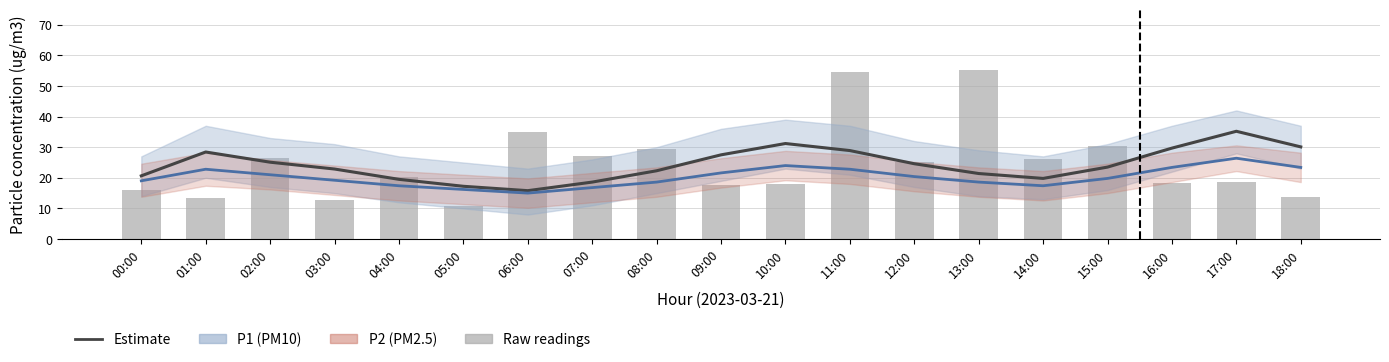

Reading left to right, transcribe all the data shown in this chart.

P1 (PM10): 00:00=20.6	01:00=28.4	02:00=25.1	03:00=22.9	04:00=19.5	05:00=17.2	06:00=15.8	07:00=18.6	08:00=22.3	09:00=27.5	10:00=31.2	11:00=28.9	12:00=24.6	13:00=21.4	14:00=19.8	15:00=23.5	16:00=29.7	17:00=35.2	18:00=30.1
P2 (PM2.5 ×6): 00:00=19.0	01:00=22.8	02:00=21.0	03:00=19.2	04:00=17.4	05:00=16.2	06:00=15.0	07:00=16.8	08:00=18.6	09:00=21.6	10:00=24.0	11:00=22.8	12:00=20.4	13:00=18.6	14:00=17.4	15:00=19.8	16:00=23.4	17:00=26.4	18:00=23.4
Raw P1 readings: 00:00=16.1	01:00=13.3	02:00=26.5	03:00=12.6	04:00=20.1	05:00=10.7	06:00=34.9	07:00=27.0	08:00=29.4	09:00=17.7	10:00=18.1	11:00=54.7	12:00=25.1	13:00=55.2	14:00=26.3	15:00=30.3	16:00=18.4	17:00=18.7	18:00=13.6